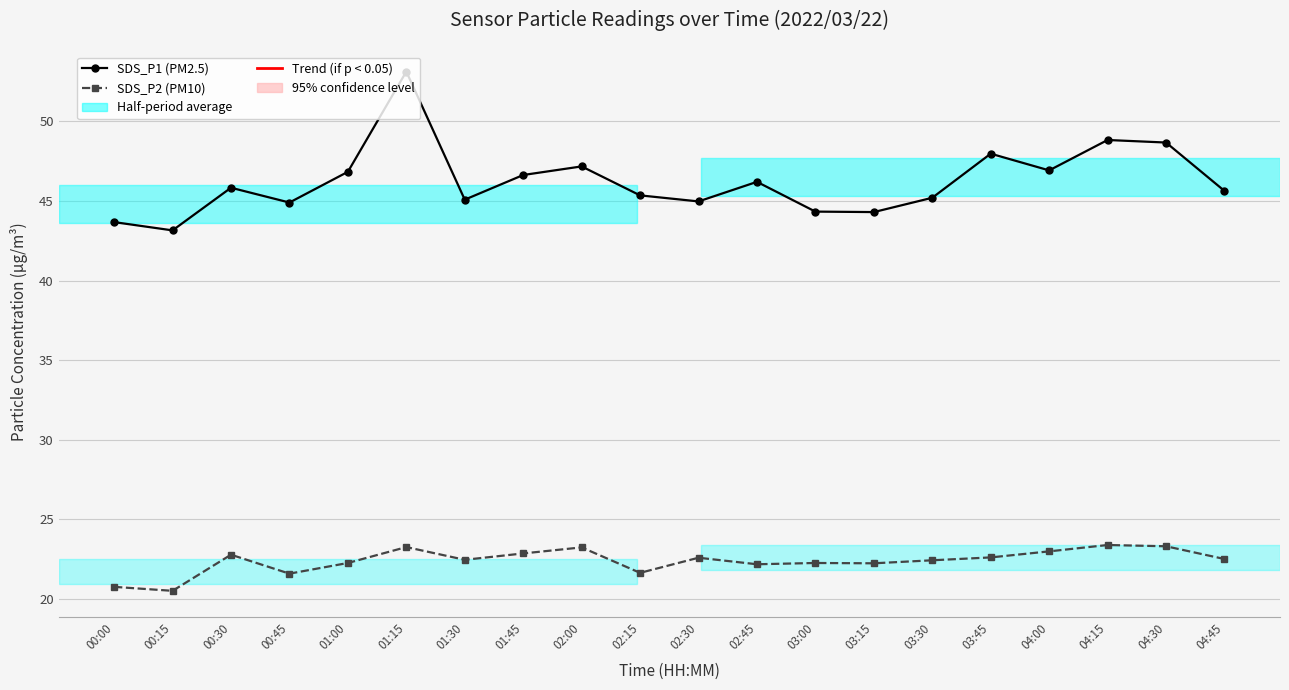

What is the difference between the second highest and minimum values in the SDS_P2 (PM10) series?

2.8